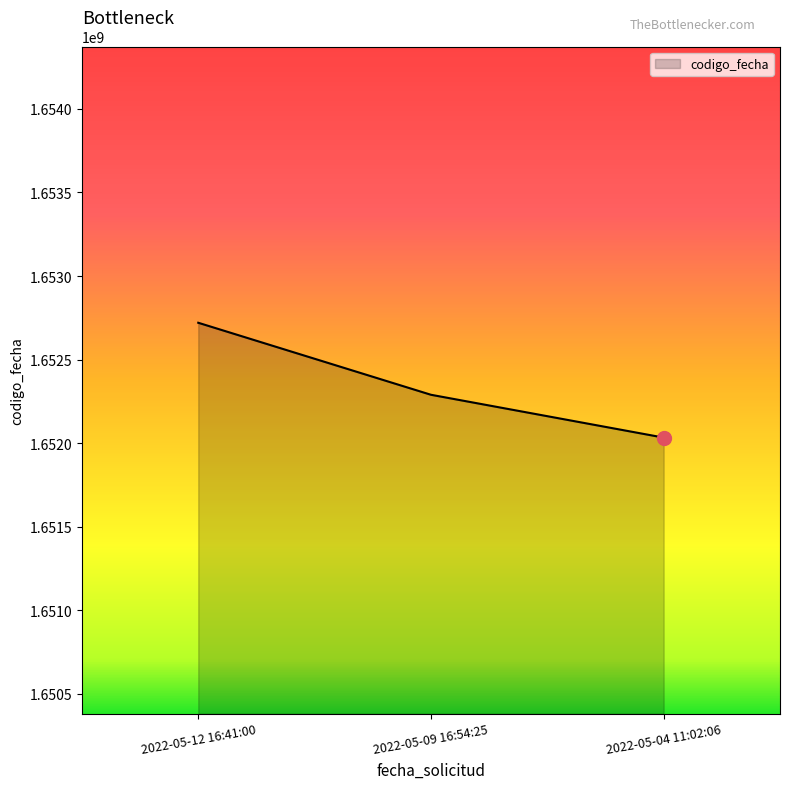

List the labels in order of value, smallest first.

2022-05-04 11:02:06, 2022-05-09 16:54:25, 2022-05-12 16:41:00